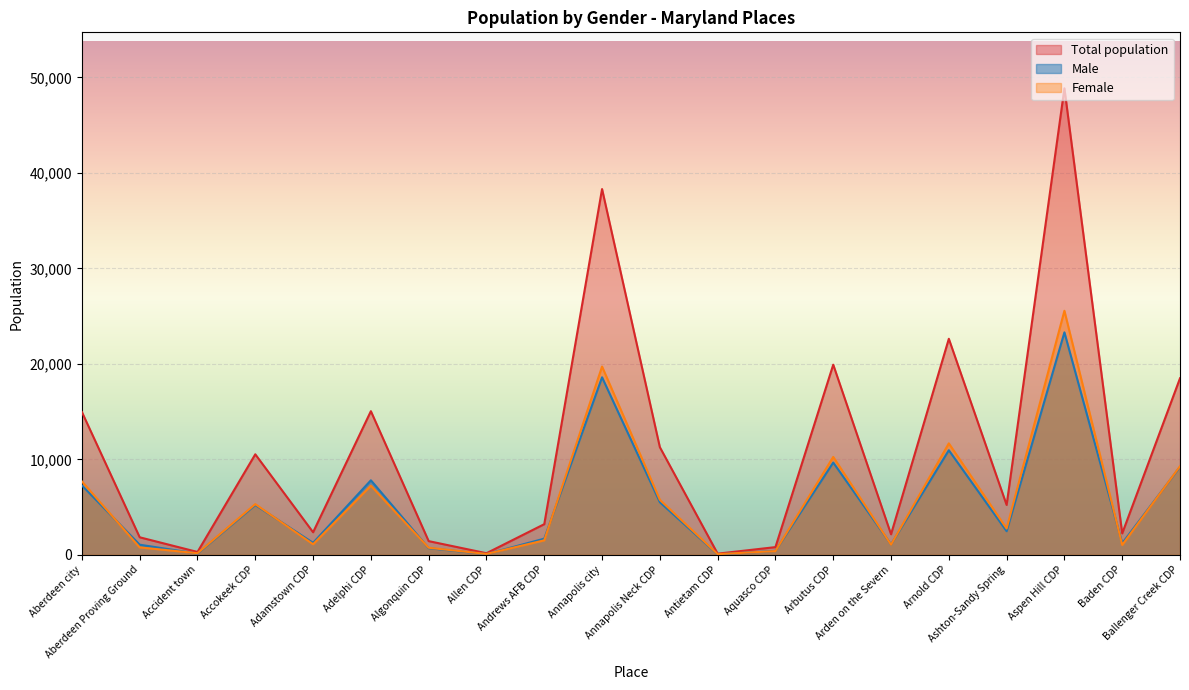

Which series changed the most between Allen CDP and Arden on the Severn?

Total population